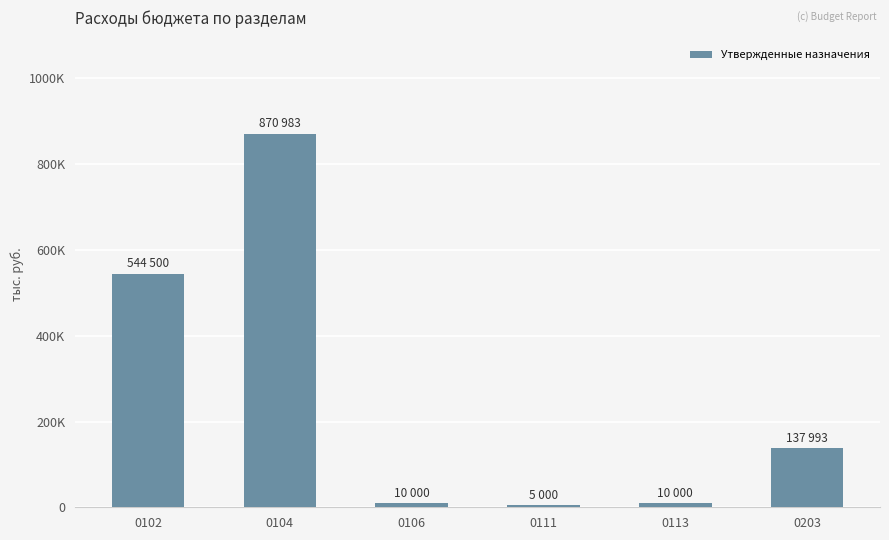

The chart shows a value of 316639 at 0102. True or false?

False